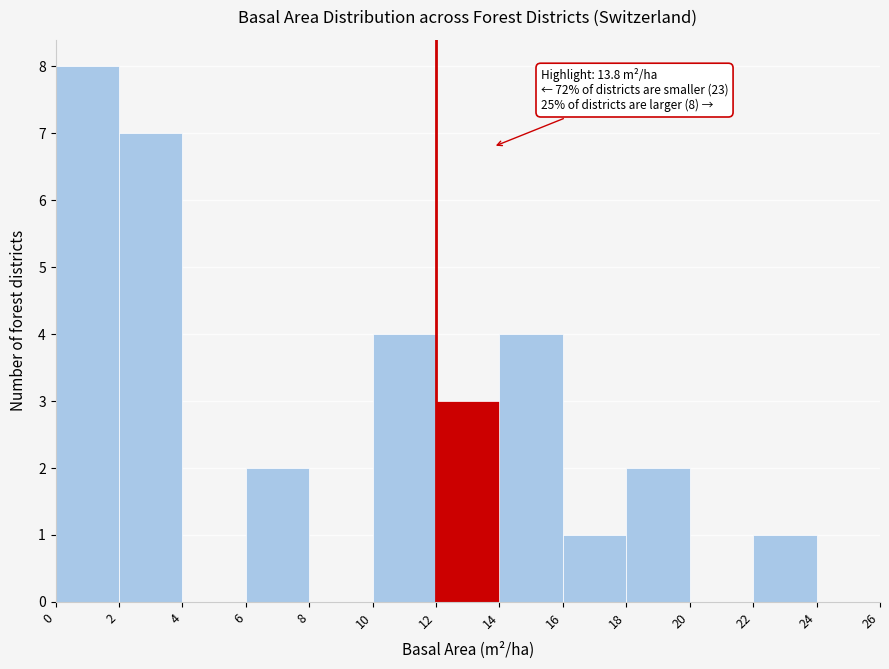

Which range on the x-axis has the tallest bar?

0 to 2